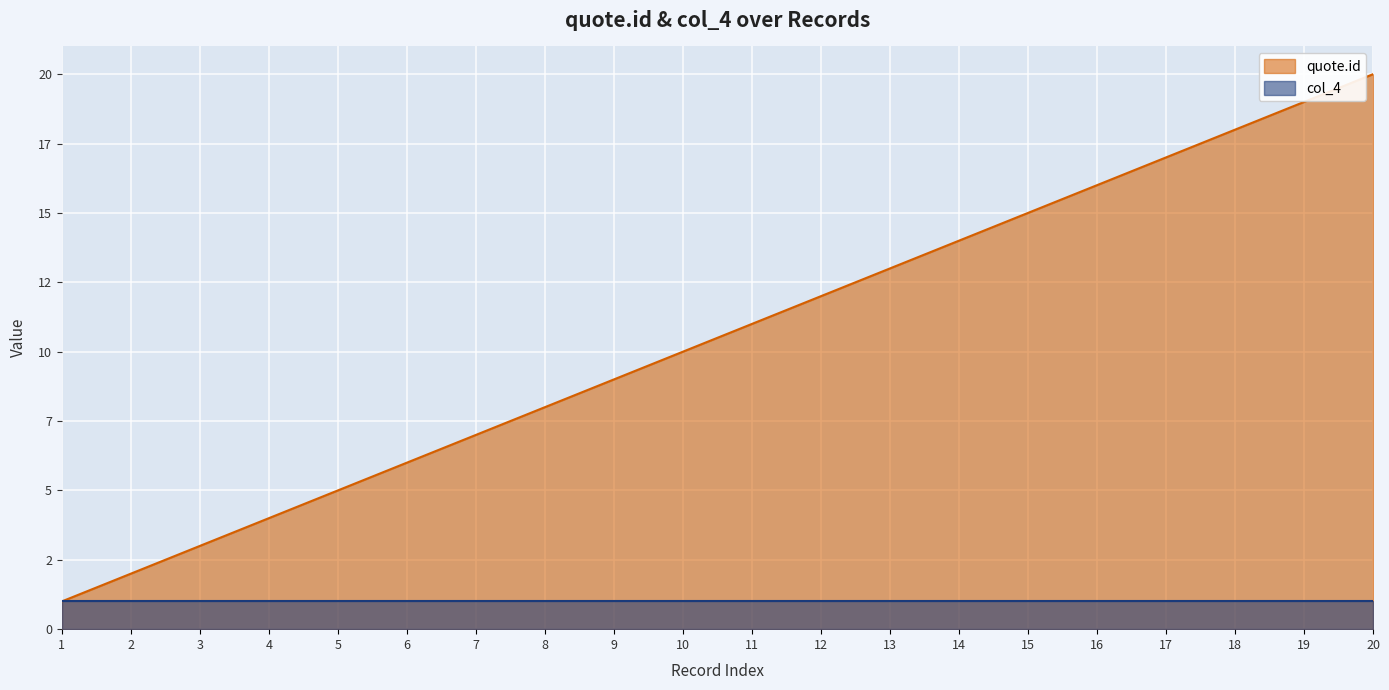

Rank the categories by value from lowest to highest.

1, 2, 3, 4, 5, 6, 7, 8, 9, 10, 11, 12, 13, 14, 15, 16, 17, 18, 19, 20